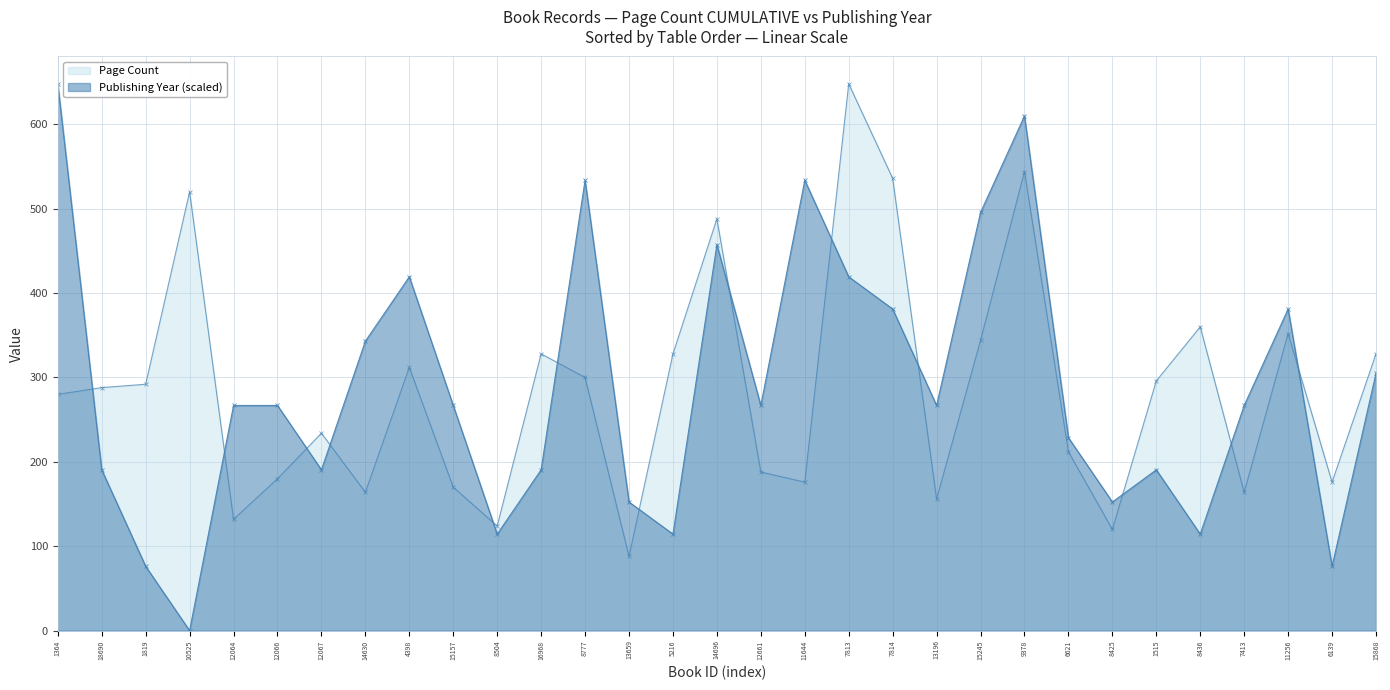

At how many categories does at least one series exceed 493?

8